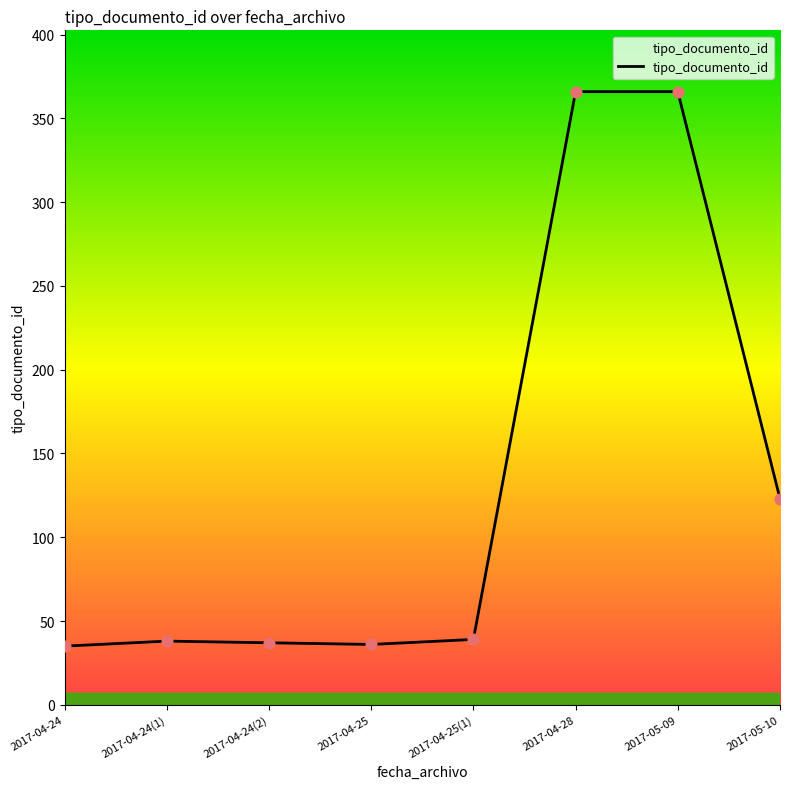

What is the change in value from 2017-04-24 to 2017-04-25?

+1